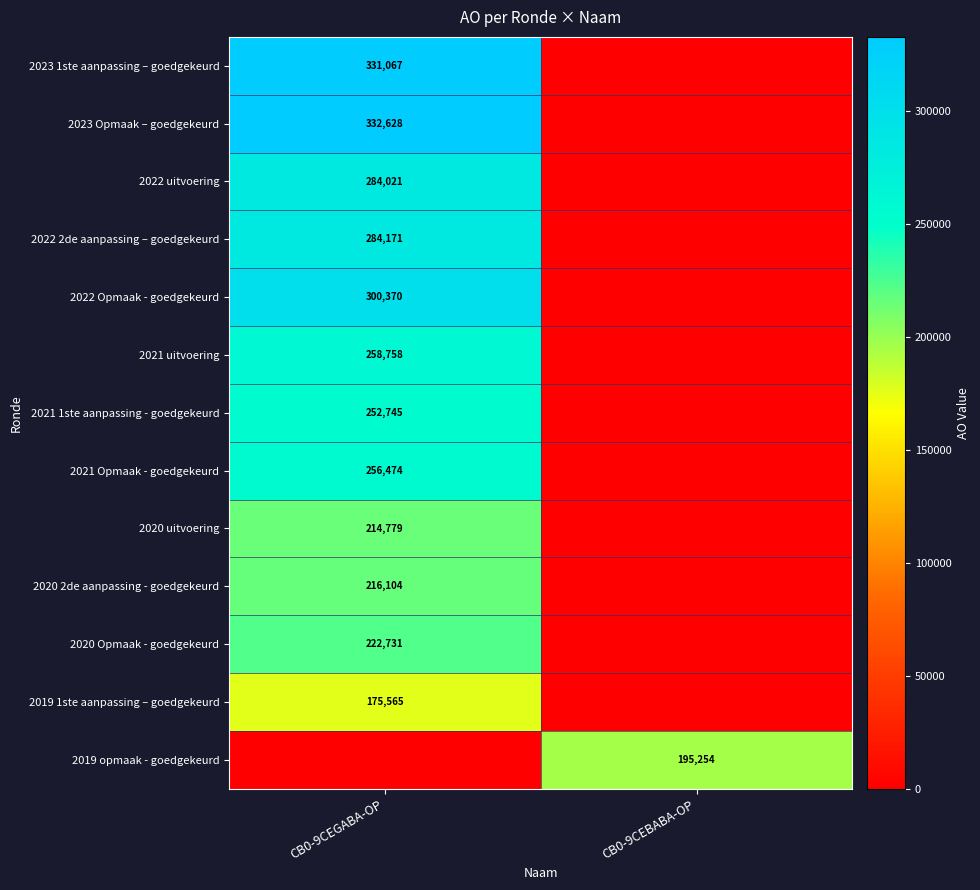

How many data points does each series have?

2